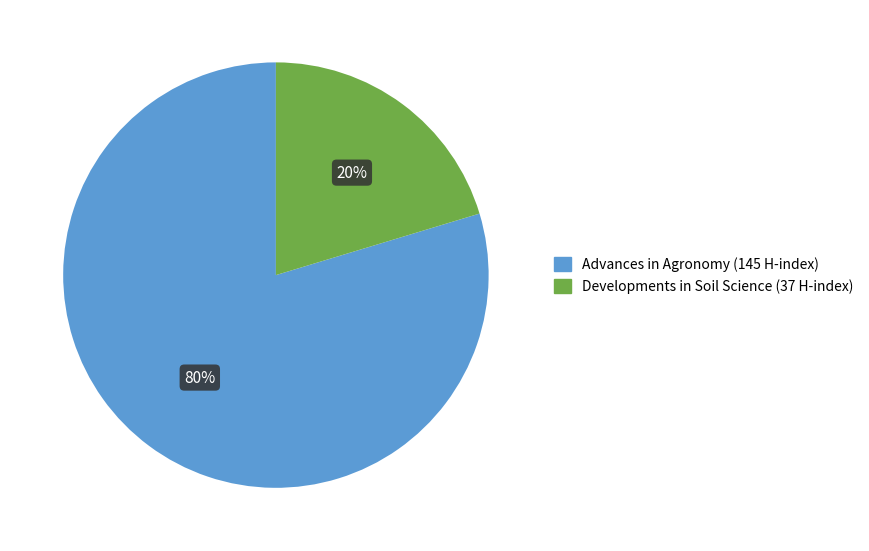

Between Developments in Soil Science and Advances in Agronomy, which is larger?

Advances in Agronomy